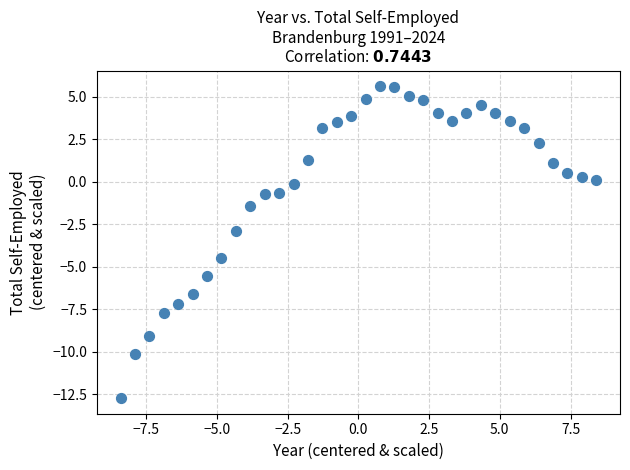

What is the range of X values (max minus min)?

16.8